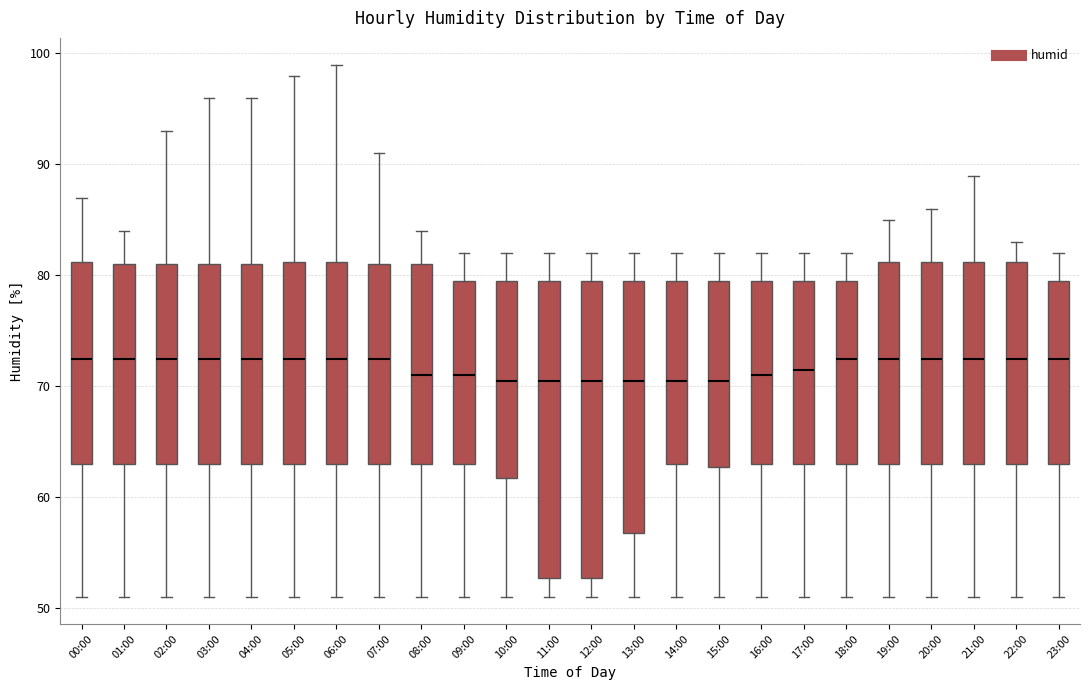

Where does the median line of the box for 00:00 sit on the y-axis? The values are not printed on the chart, so give them approximately, as read against the axis.

73